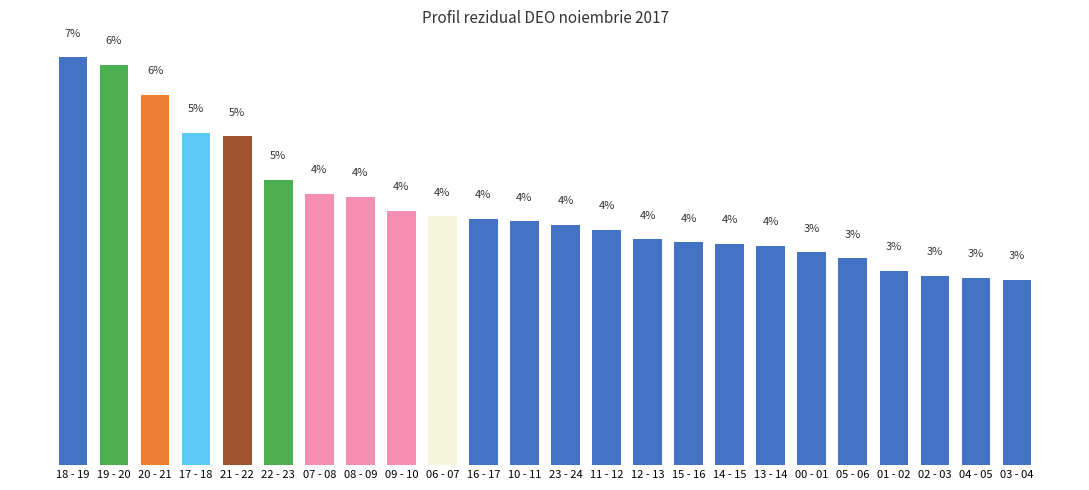

Between 22 - 23 and 02 - 03, which is larger?

22 - 23